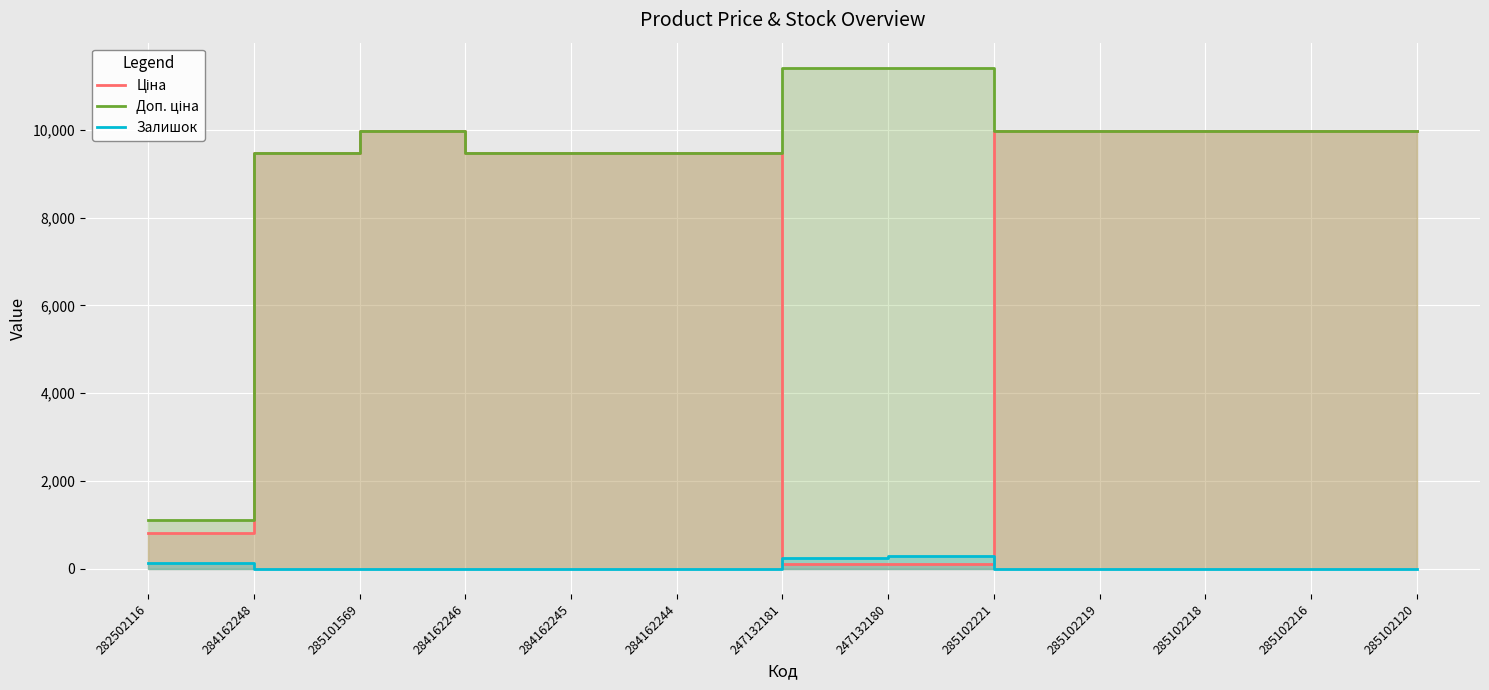

At 285102218, list the series in order from largest to smallest.

Ціна, Доп. ціна, Залишок